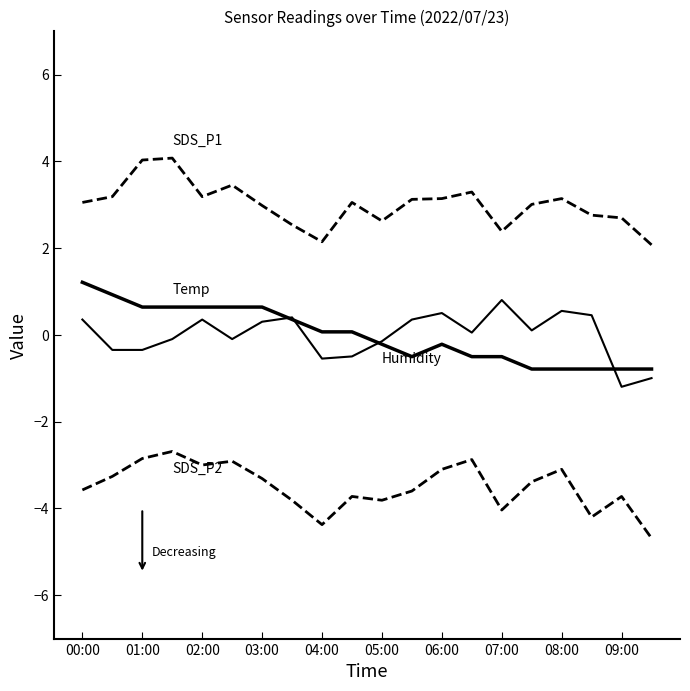

What is the minimum value shown in the chart?

-4.7